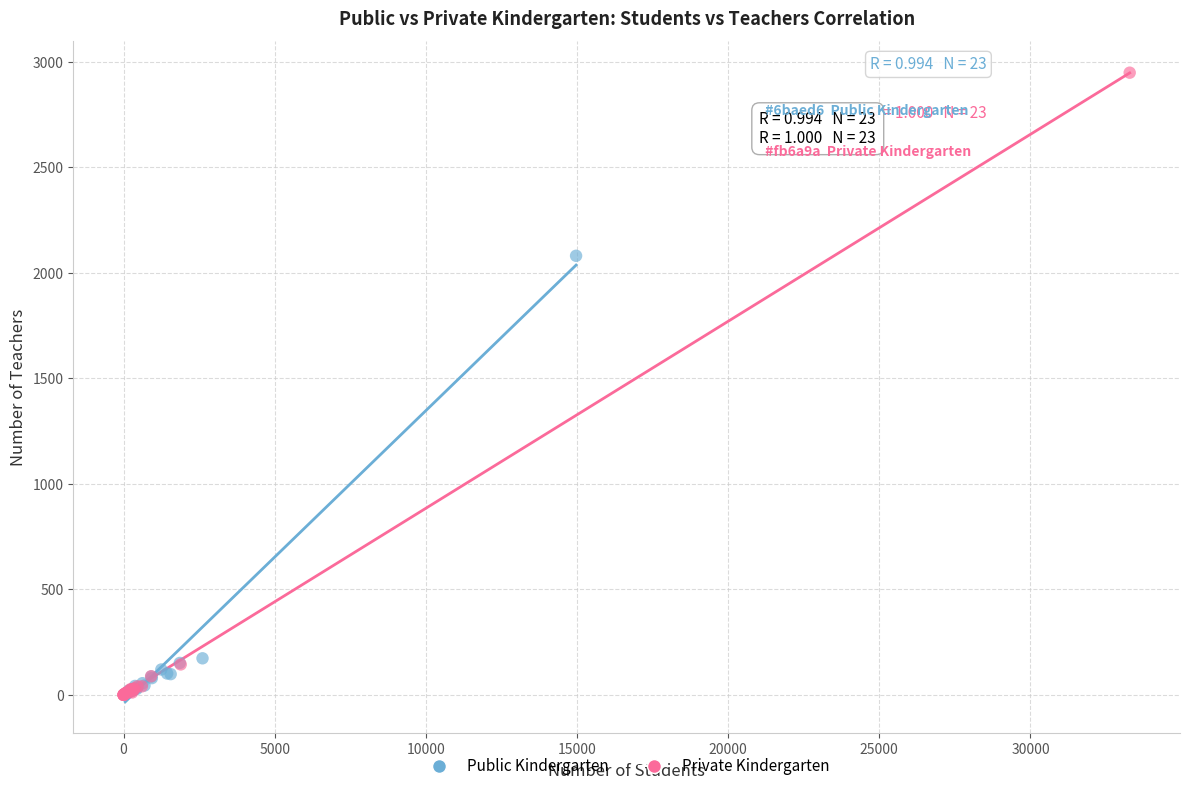

Which series contains the highest Y value?

Private Kindergarten